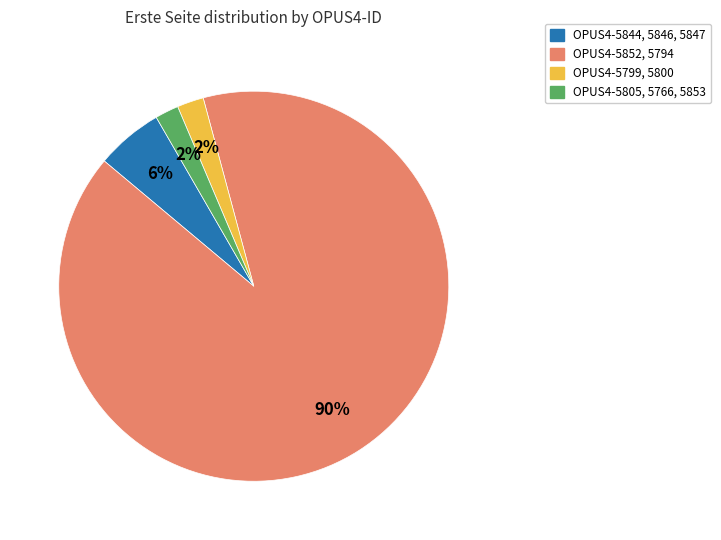

Count the number of slices in the pie.

4